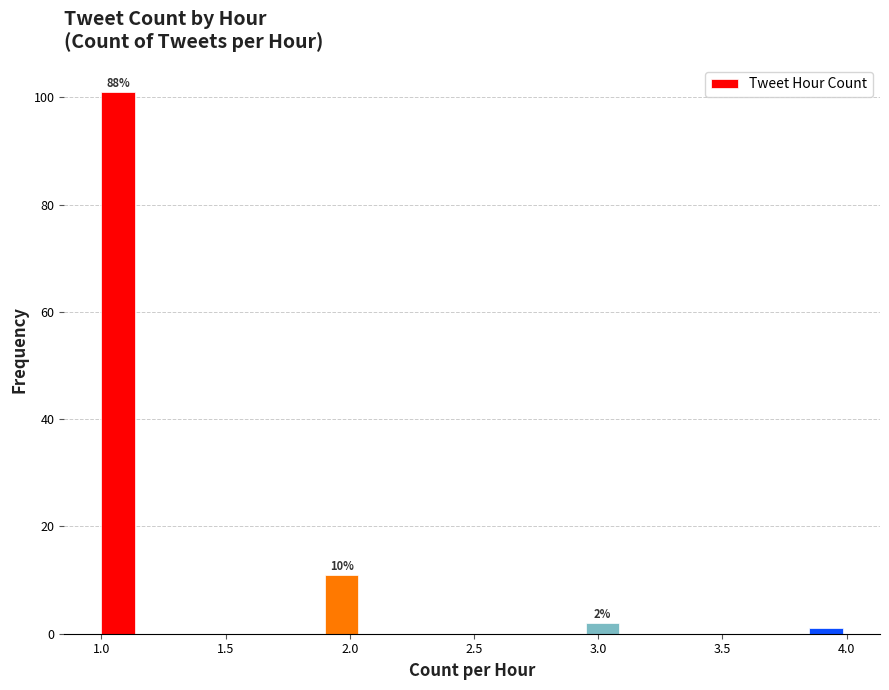

Read against the x-axis, roughly where is the centre of the tallest bar?

1.05